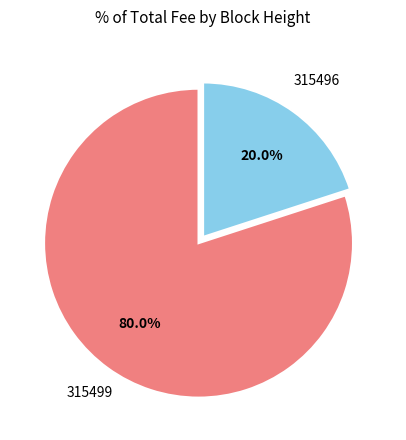

Is there a majority slice in this chart?

Yes